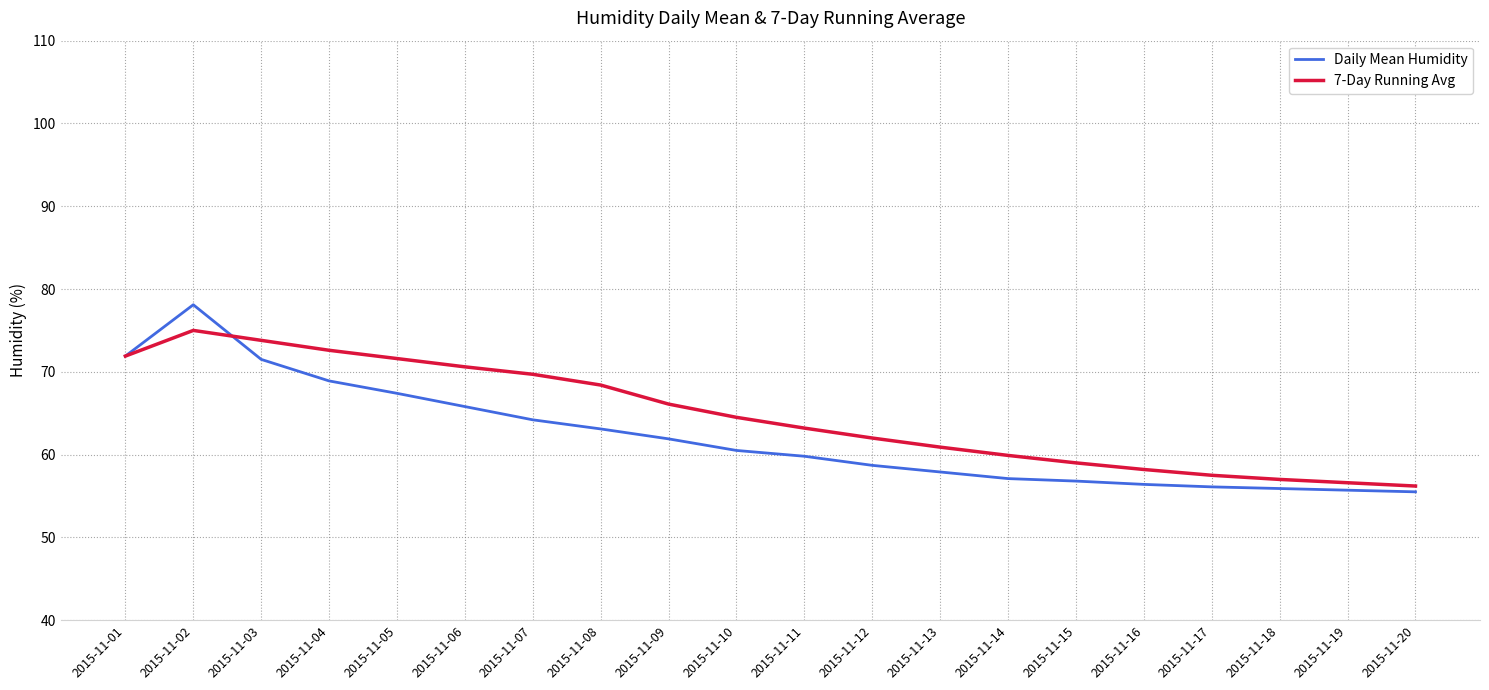

What is the total value across all series at 2015-11-05?

139.0